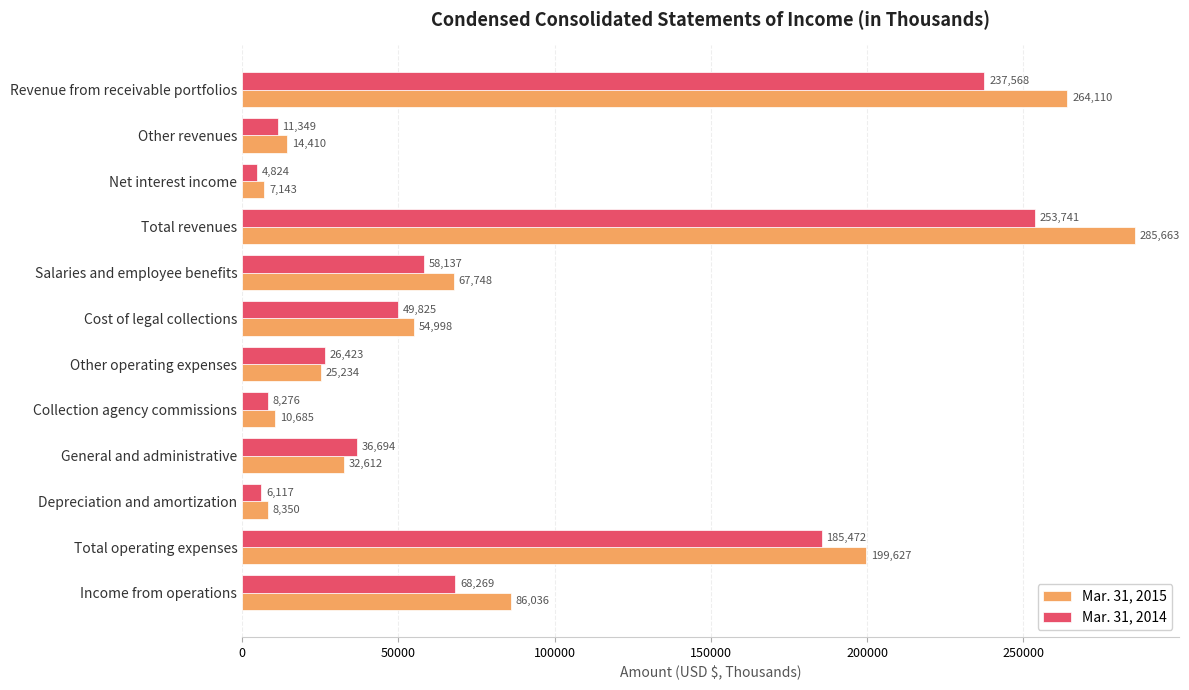

At which label is Mar. 31, 2015 closest to 146403?

Total operating expenses